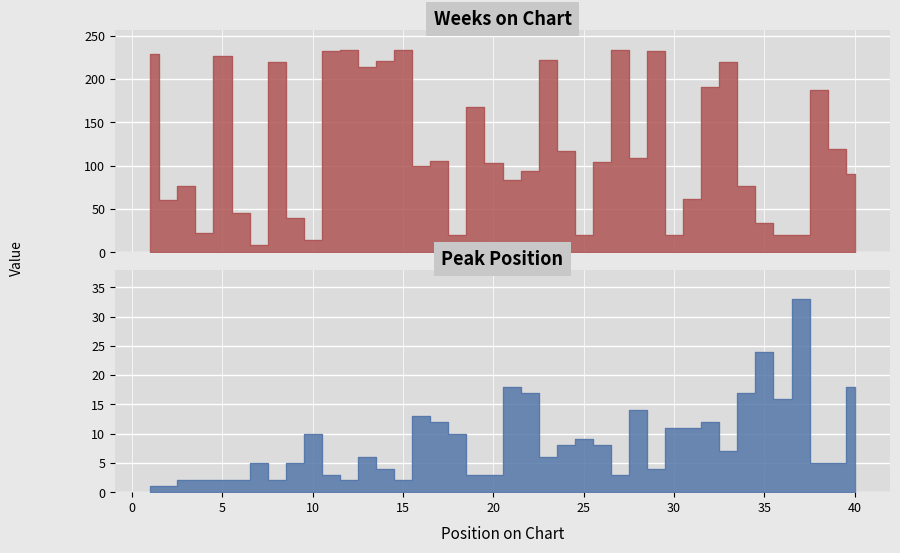

What is the difference between the maximum and second lowest values in the Peak Position series?

32